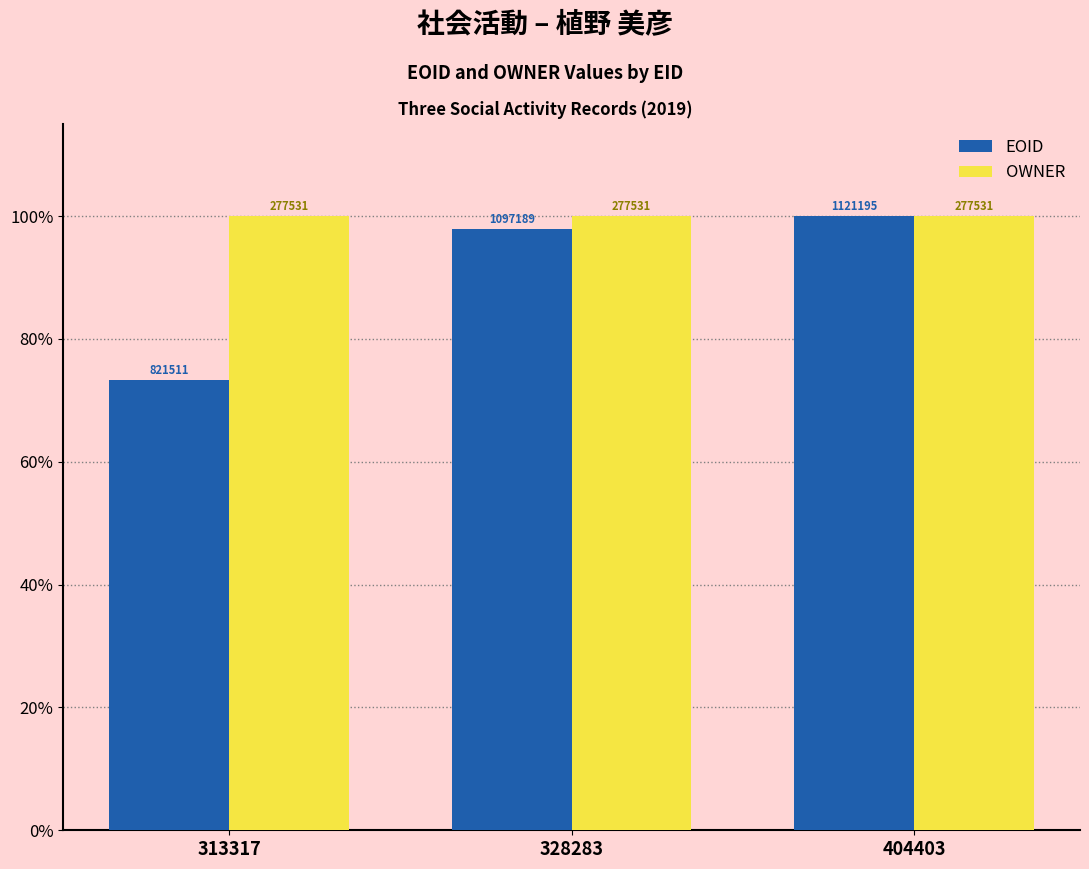

Are the bars horizontal?

No